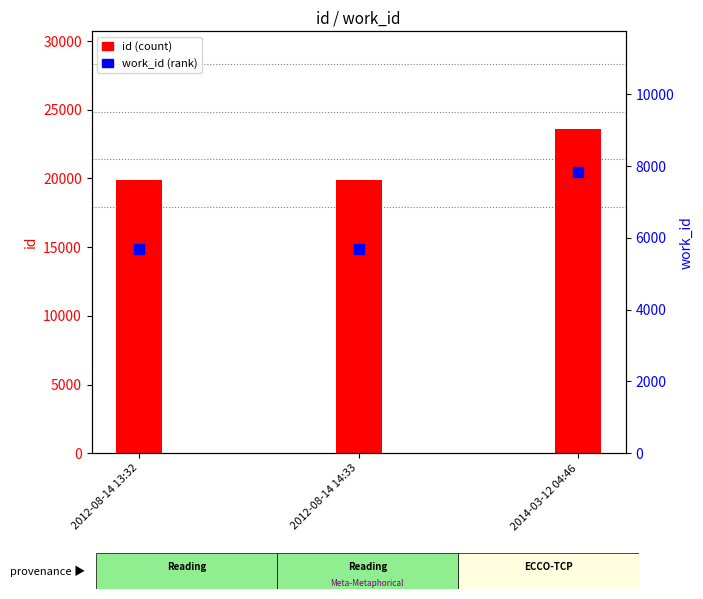

Which series has the largest total across all categories?

id